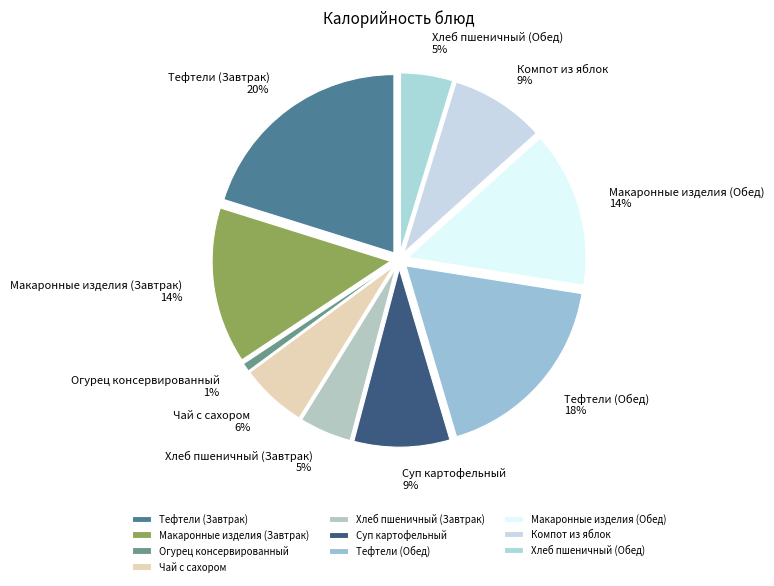

Is it true that Макаронные изделия (Обед) is 14% of the pie?

True